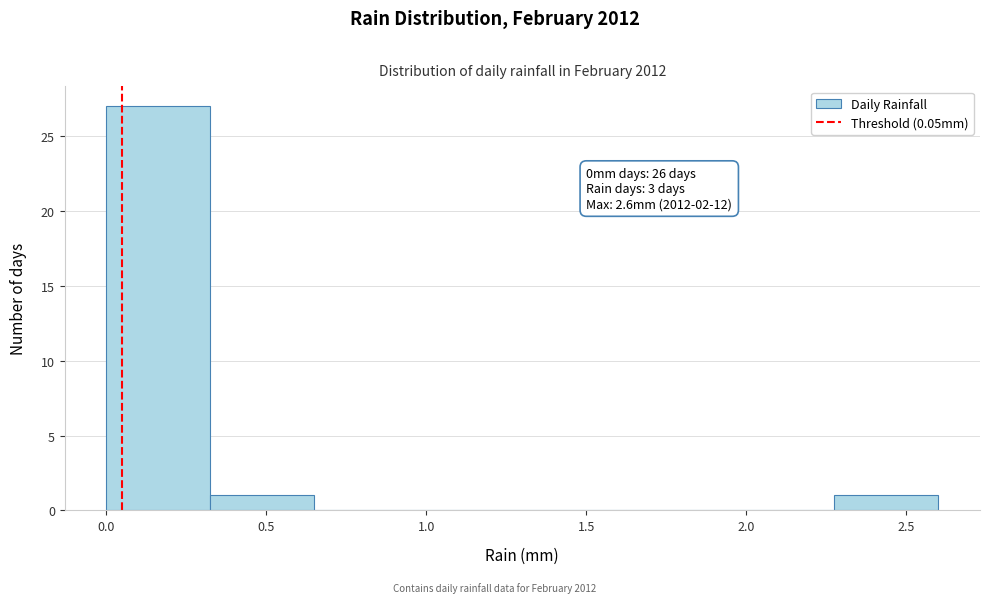

Over which range of the x-axis is the bar tallest?

0.000 to 0.325